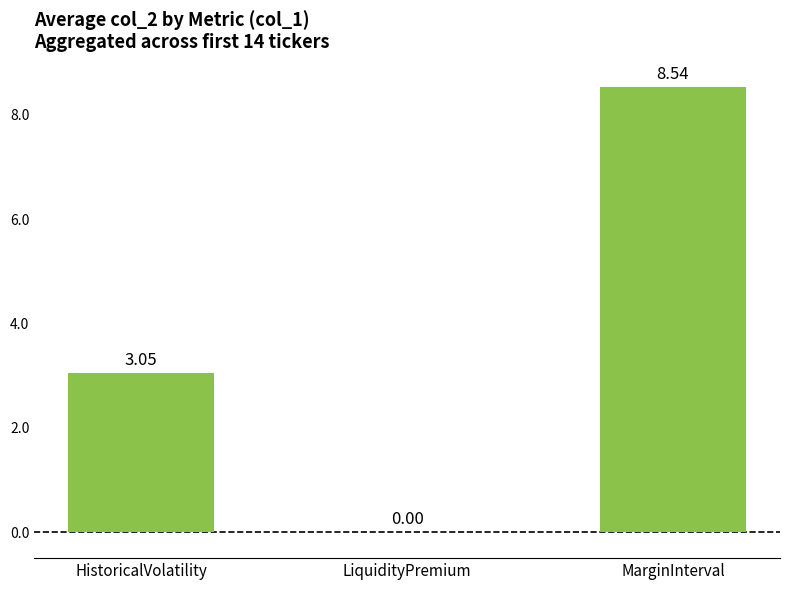

At which label does the data first exceed 3?

HistoricalVolatility